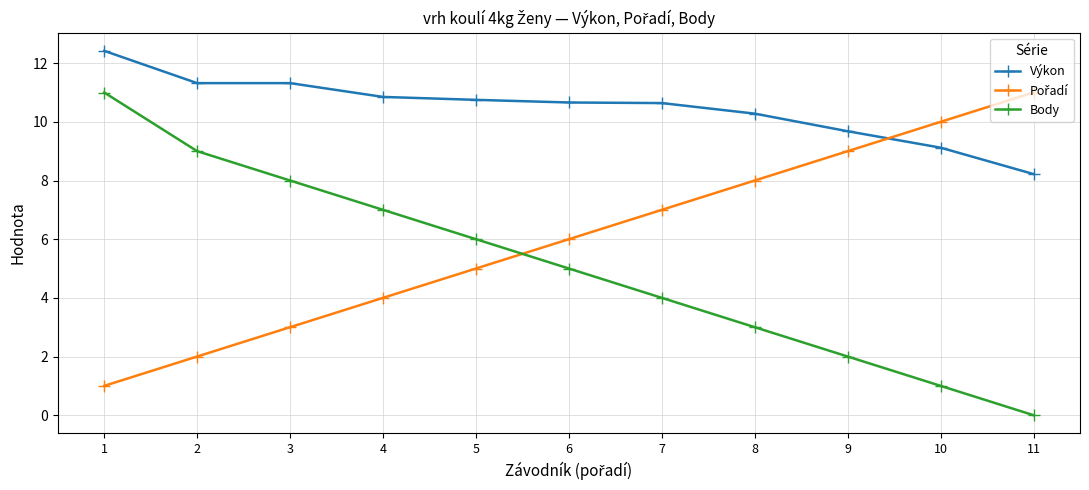

At which category is the sum across all series the highest?

1